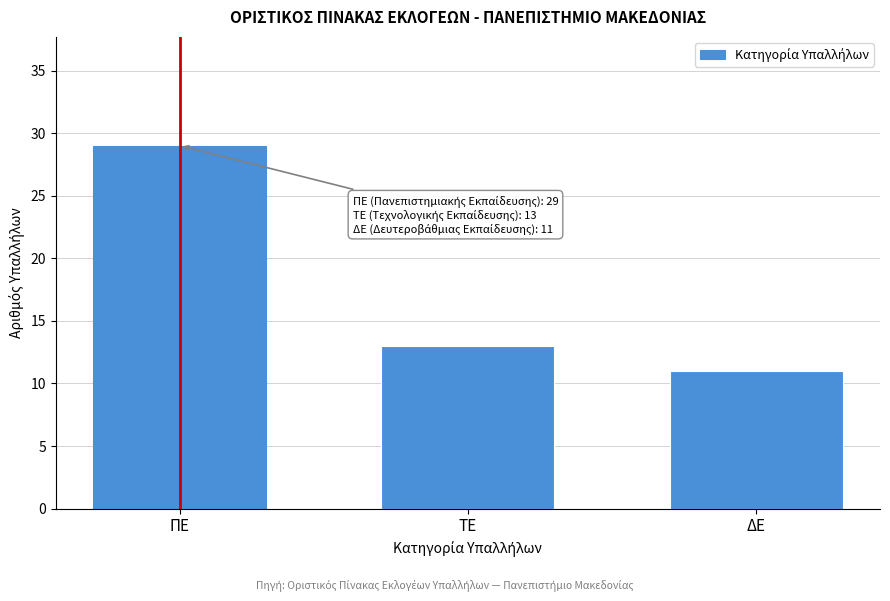

Reading right to left, extract all data points from this chart.

ΔΕ=11	ΤΕ=13	ΠΕ=29